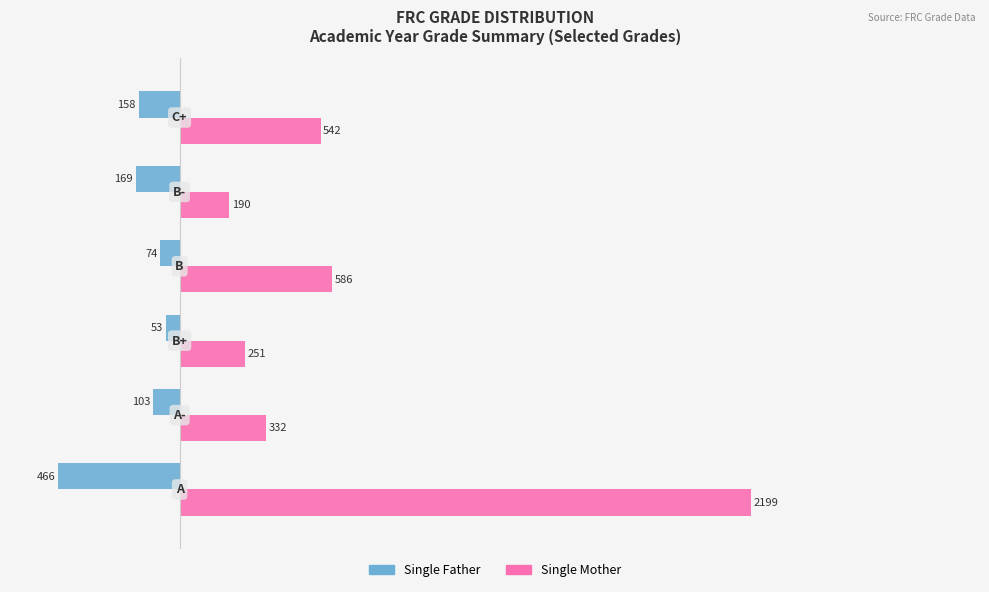

What is the greatest value displayed?

2199